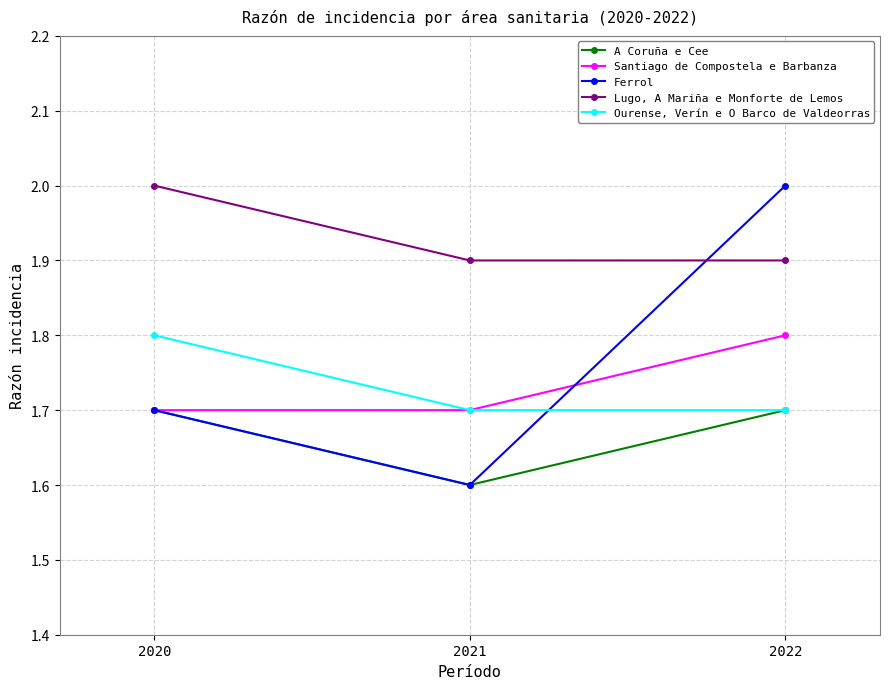

Which series has the largest range (max minus min)?

Ferrol